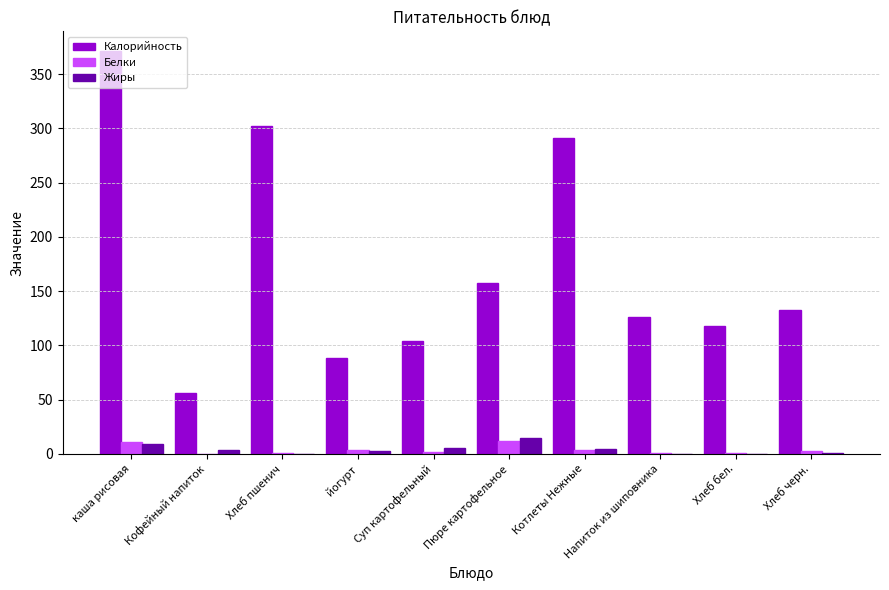

The value of Калорийность at Хлеб пшенич is 456.6. True or false?

False